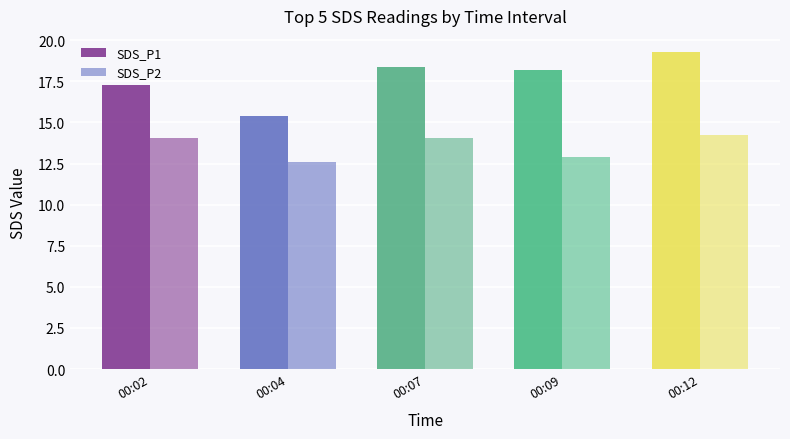

Are the bars horizontal?

No